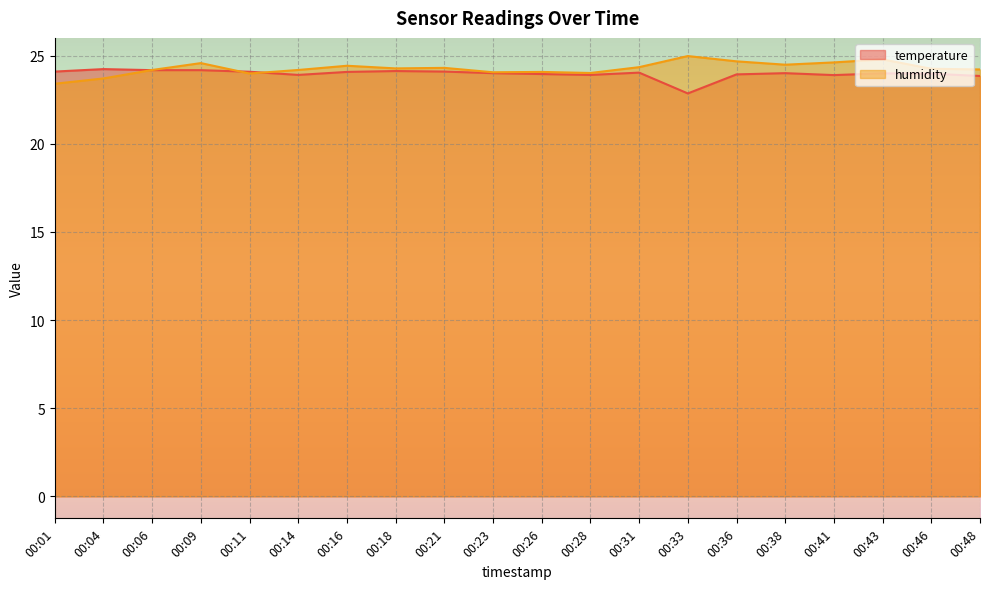

Reading left to right, what are all the values shown in this chart?

temperature: 24.1	24.2	24.2	24.2	24.1	23.9	24.1	24.1	24.1	24.0	23.9	23.9	24.0	22.9	23.9	24.0	23.9	24.0	24.0	23.8
humidity: 23.4	23.7	24.2	24.6	24.0	24.2	24.4	24.3	24.3	24.0	24.1	24.0	24.3	25.0	24.7	24.5	24.6	24.8	24.2	24.2